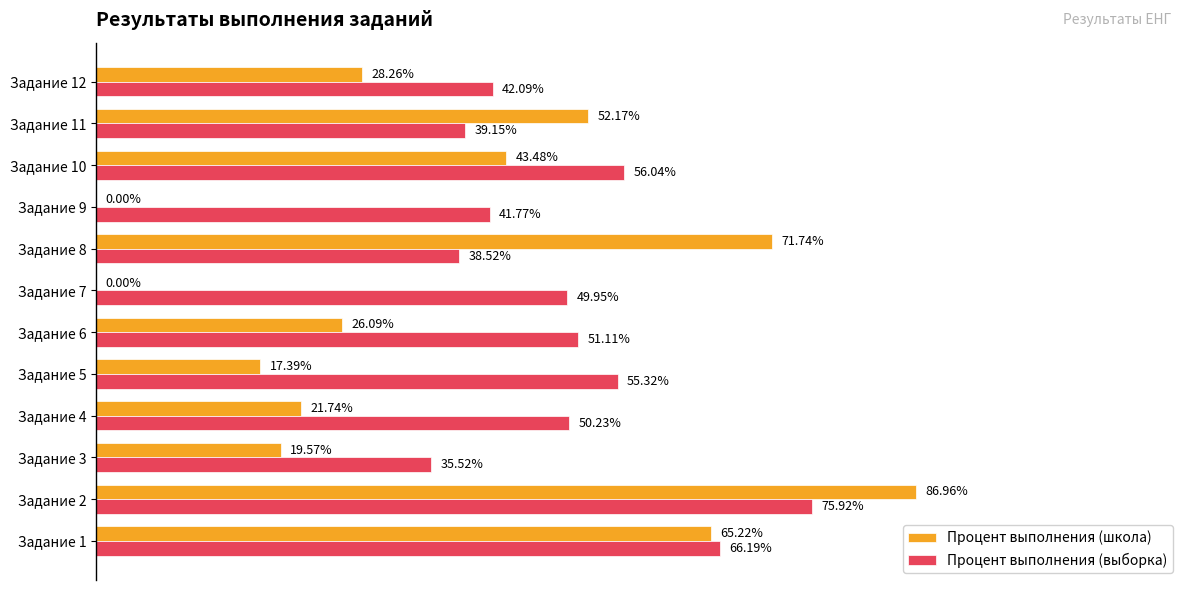

Is the value of Процент выполнения (выборка) at Задание 2 greater than the value of Процент выполнения (школа) at Задание 11?

Yes